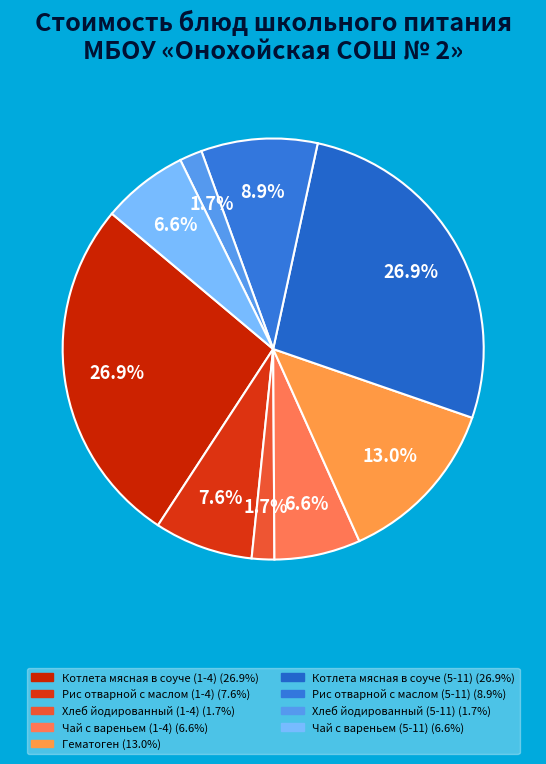

Count the number of slices in the pie.

9